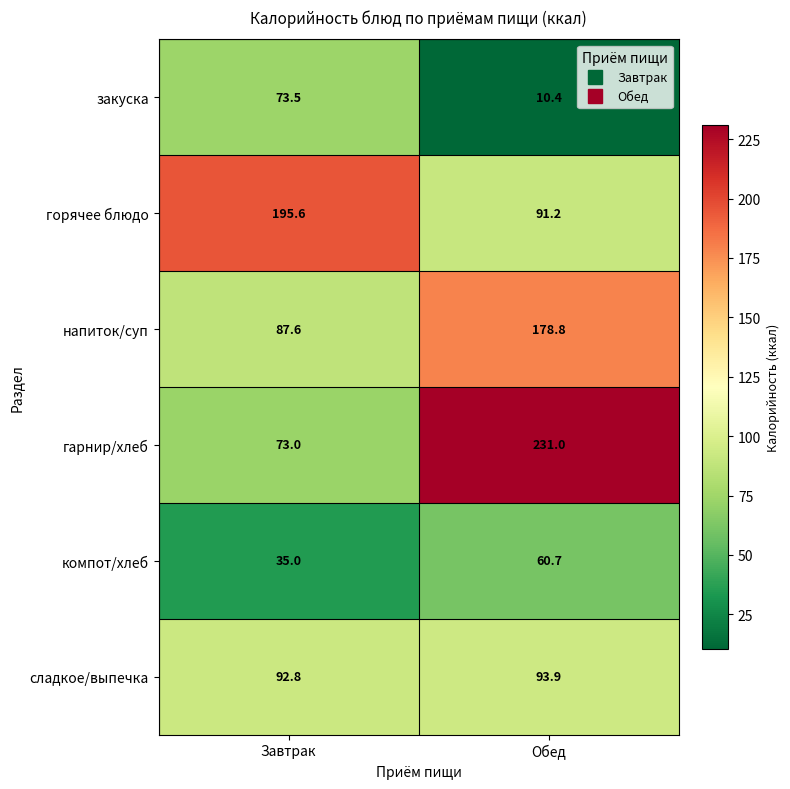

What is the sum of all гарнир/хлеб values?

304.0